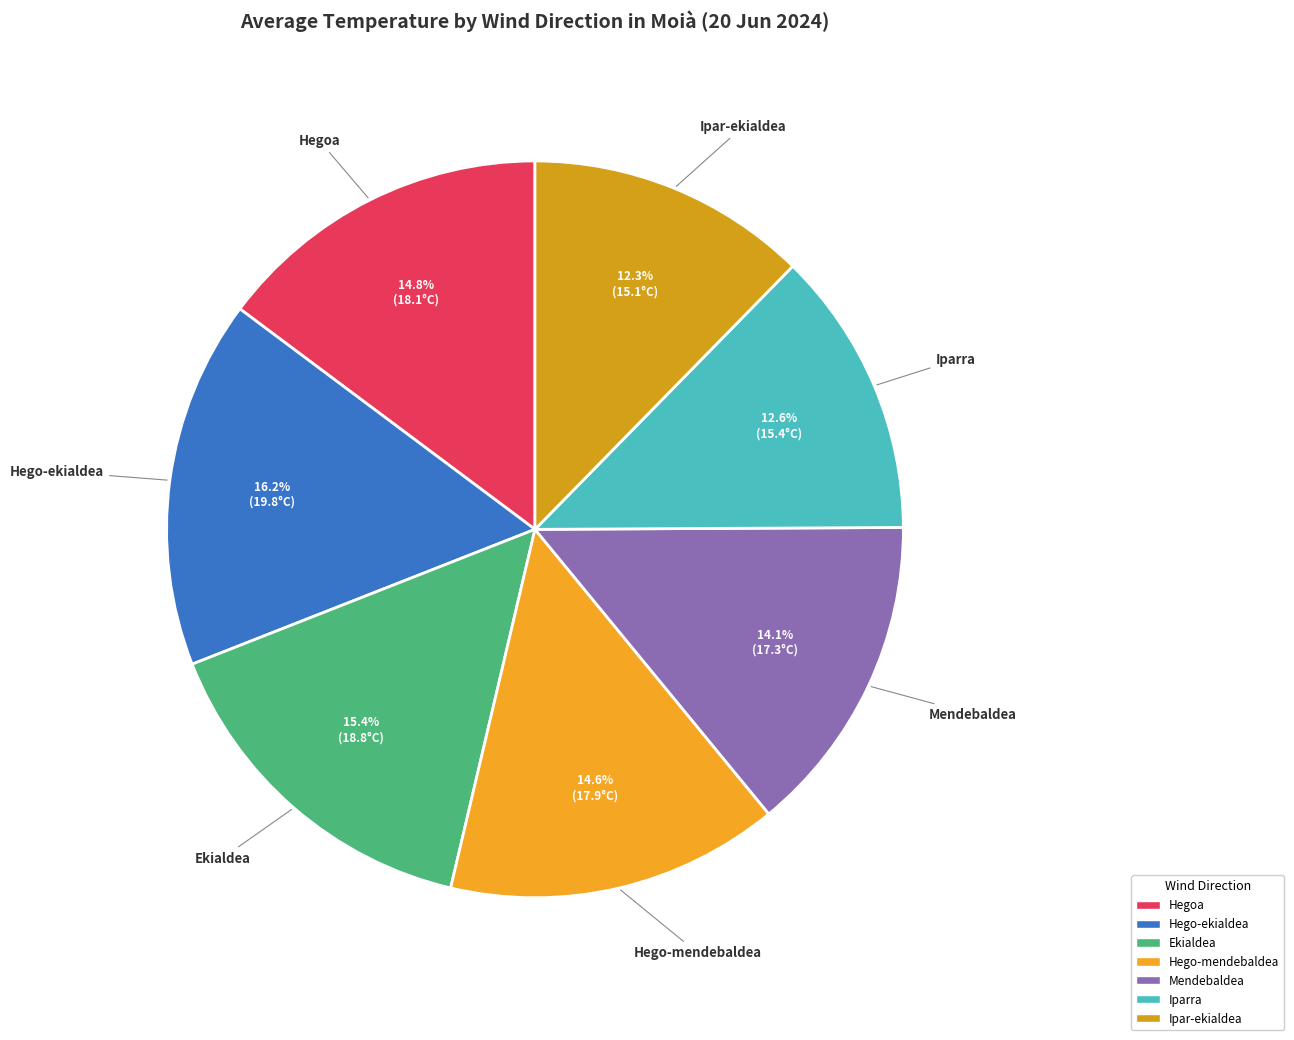

What is the largest slice in the pie chart?

Hego-ekialdea